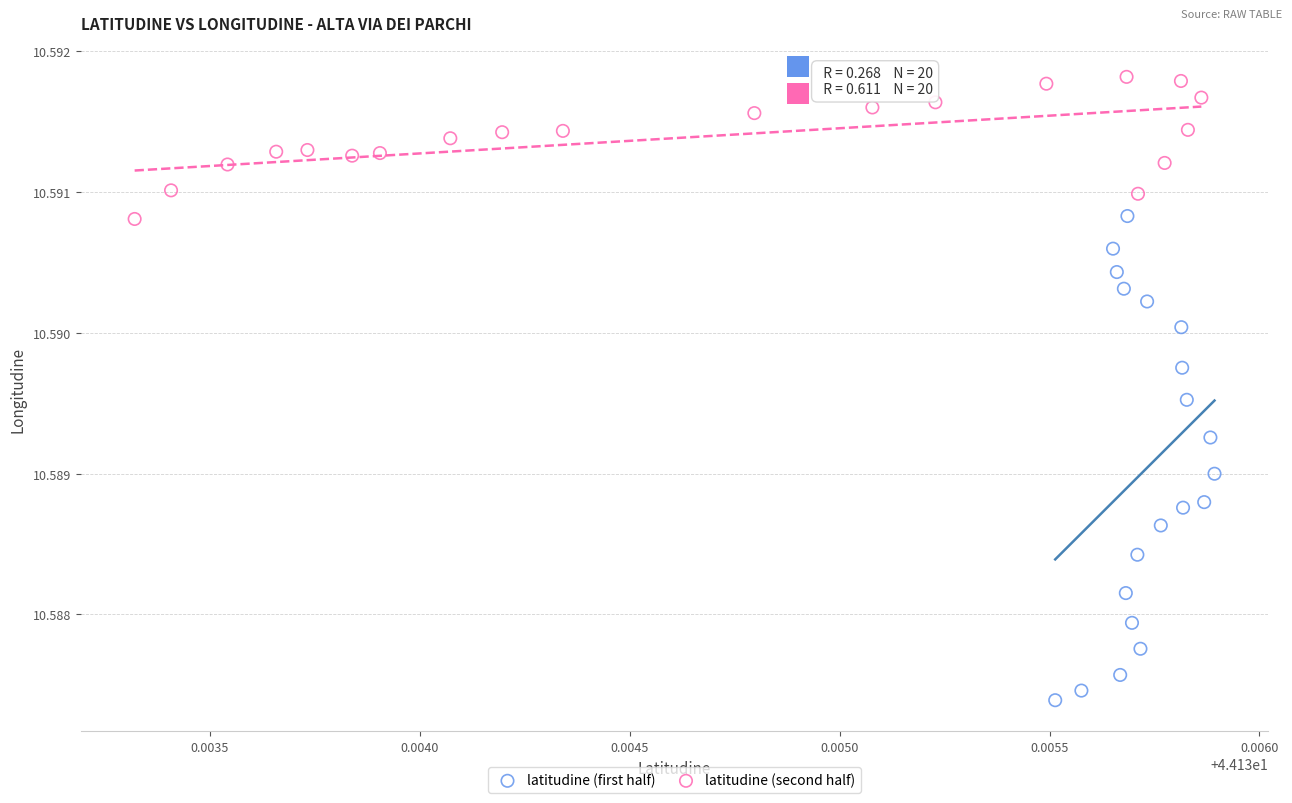

Which series has the widest spread of Y values?

latitudine (first half)